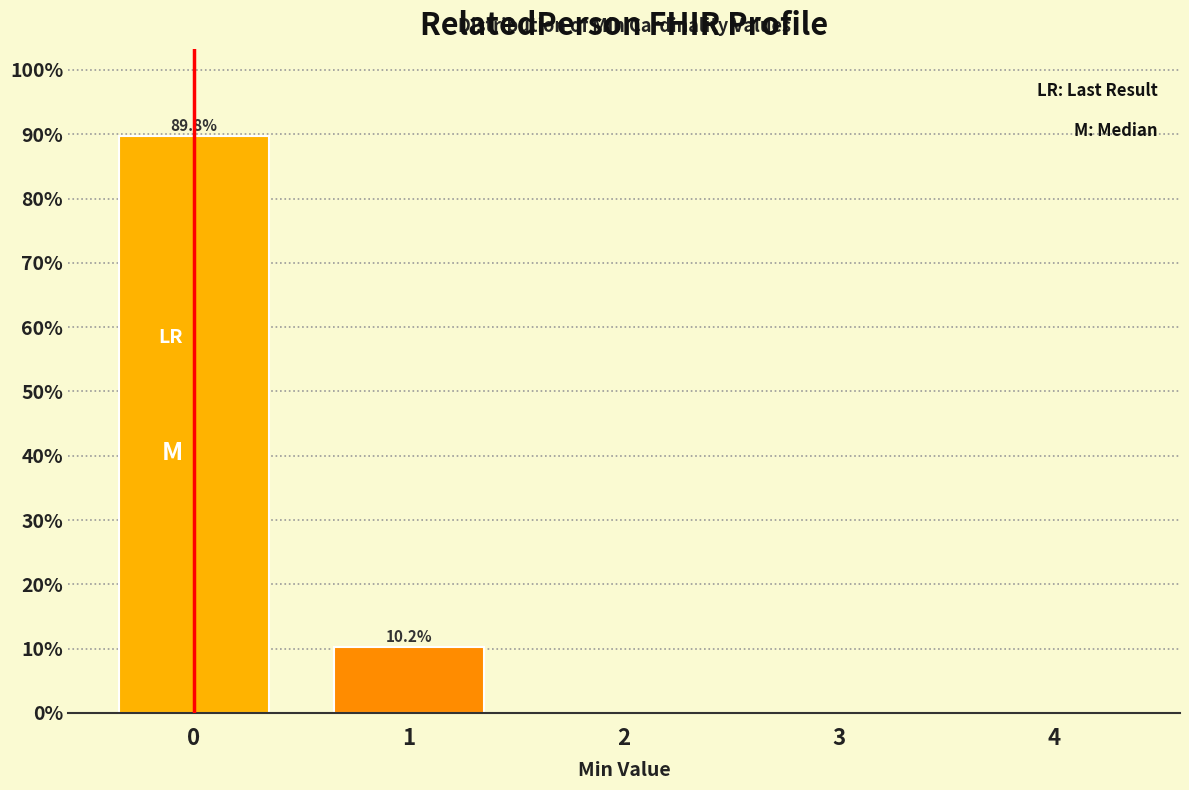

Reading left to right, extract all data points from this chart.

0=89.8	1=10.2	2=0.0	3=0.0	4=0.0